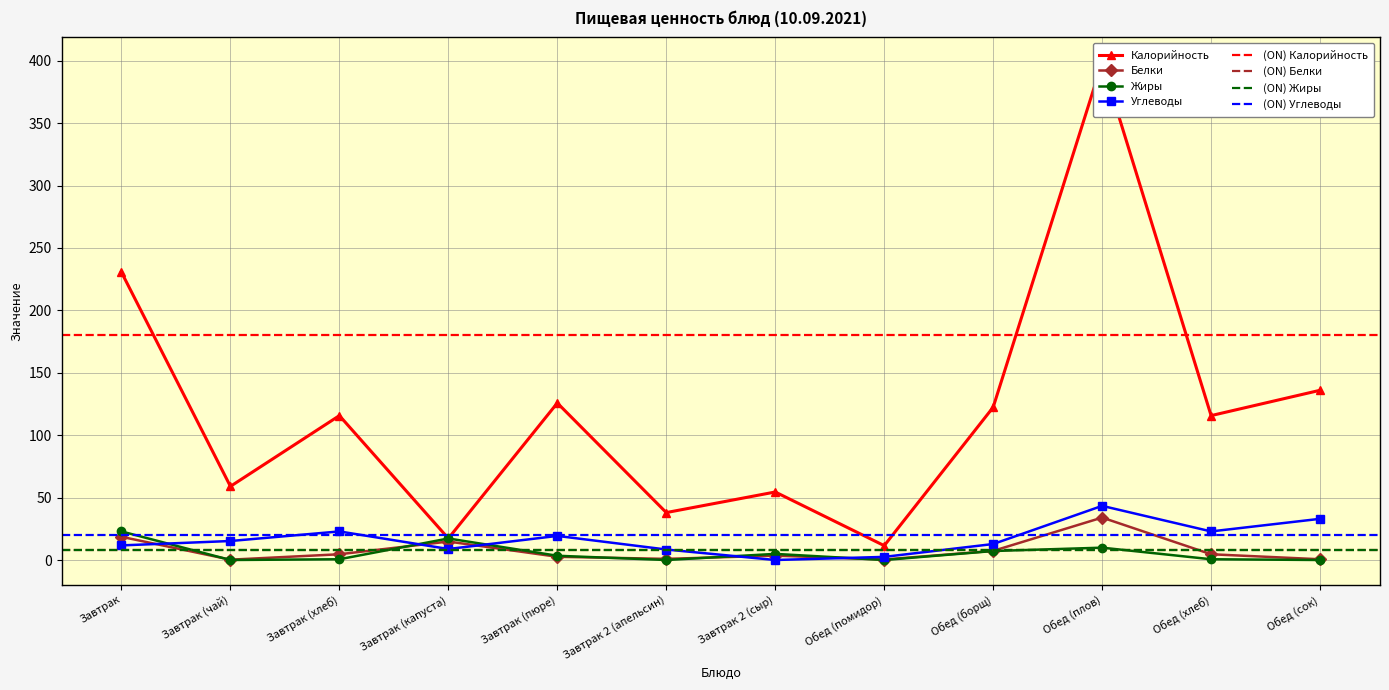

Between Обед (плов) and Завтрак 2 (сыр), which is larger?

Обед (плов)